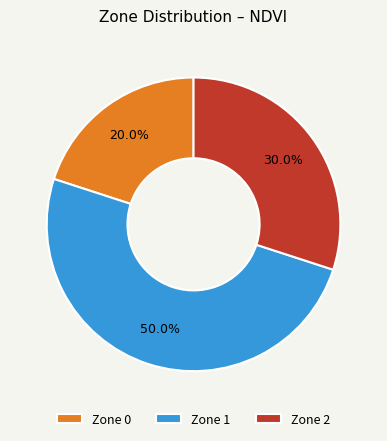

To the nearest percent, what is the difference between the Zone 2 and Zone 1 slice percentages?

20%